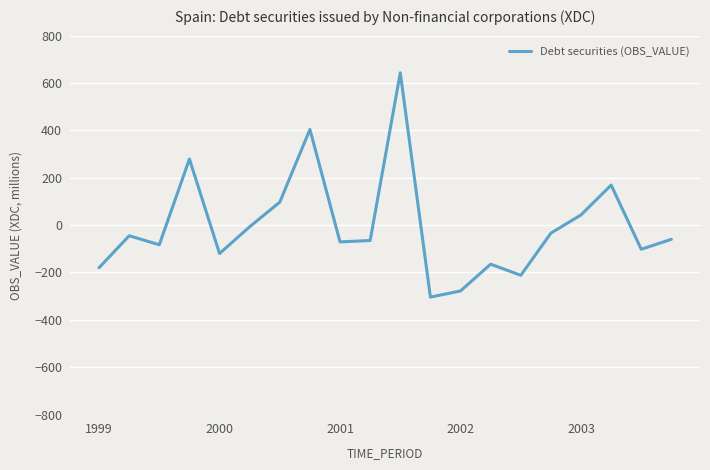

What is the greatest value displayed?

643